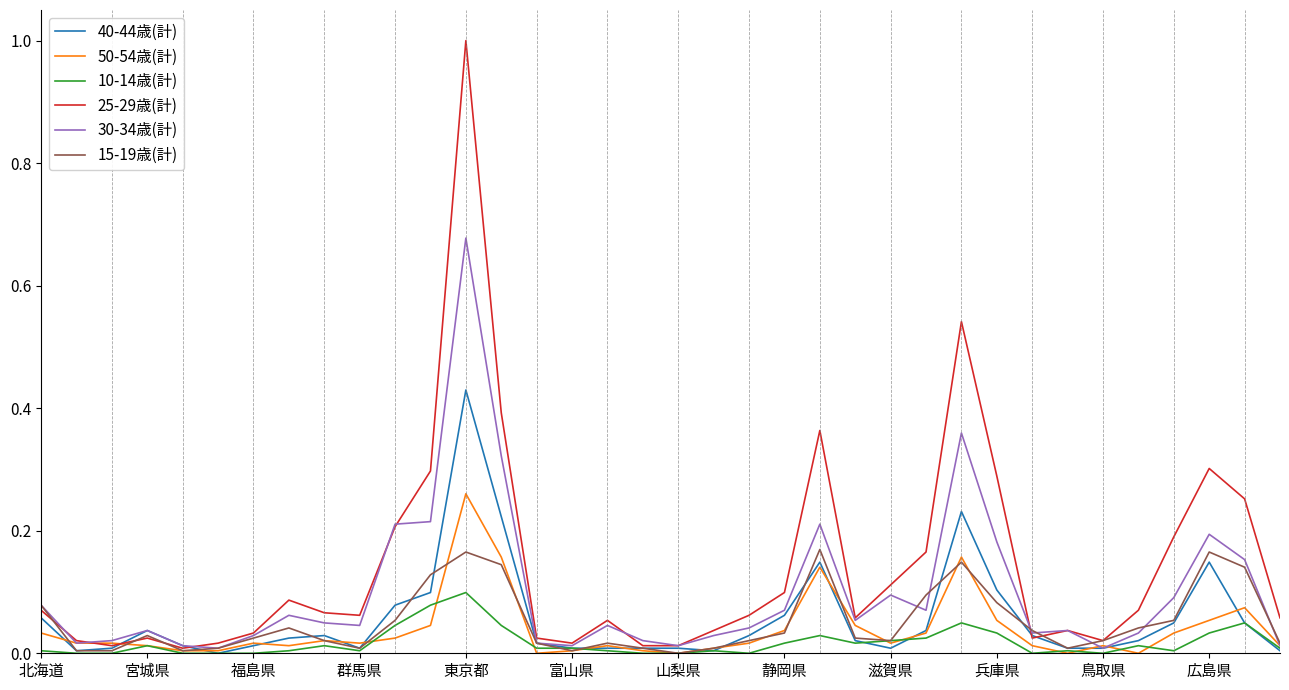

True or false: 15-19歳(計) has more than 0 points higher than both neighbors.

True